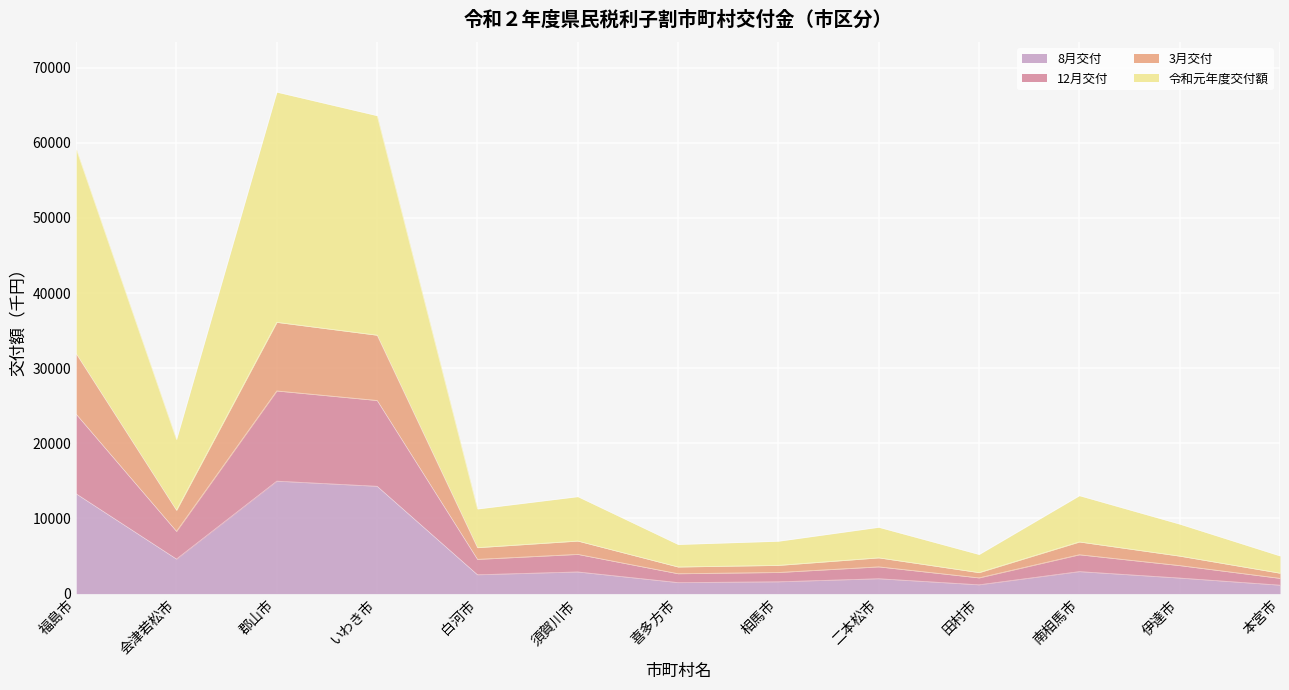

Reading right to left, what are all the values shown in this chart?

8月交付: 本宮市=1129	伊達市=2075	南相馬市=2933	田村市=1176	二本松市=1985	相馬市=1576	喜多方市=1471	須賀川市=2889	白河市=2513	いわき市=14285	郡山市=14971	会津若松市=4600	福島市=13282
12月交付: 本宮市=2727	伊達市=4998	南相馬市=6882	田村市=2803	二本松市=4768	相馬市=3765	喜多方市=3552	須賀川市=7003	白河市=6124	いわき市=34394	郡山市=36105	会津若松市=11093	福島市=31932
3月交付: 本宮市=2037	伊達市=3735	南相馬市=5176	田村市=2100	二本松市=3566	相馬市=2819	喜多方市=2653	須賀川市=5226	白河市=4564	いわき市=25706	郡山市=26974	会津若松市=8288	福島市=23874
令和元年度交付額: 本宮市=5022	伊達市=9256	南相馬市=13040	田村市=5215	二本松市=8836	相馬市=6981	喜多方市=6547	須賀川市=12910	白河市=11272	いわき市=63606	郡山市=66738	会津若松市=20505	福島市=59194